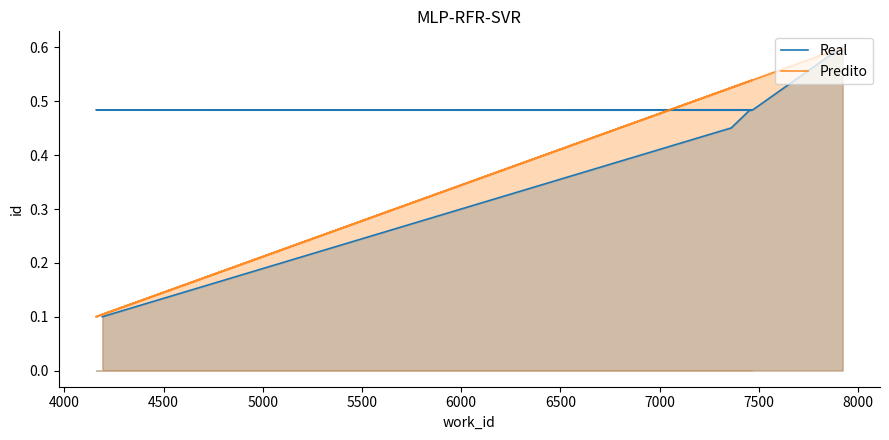

The value of Real at 4500 is 0.3. True or false?

False